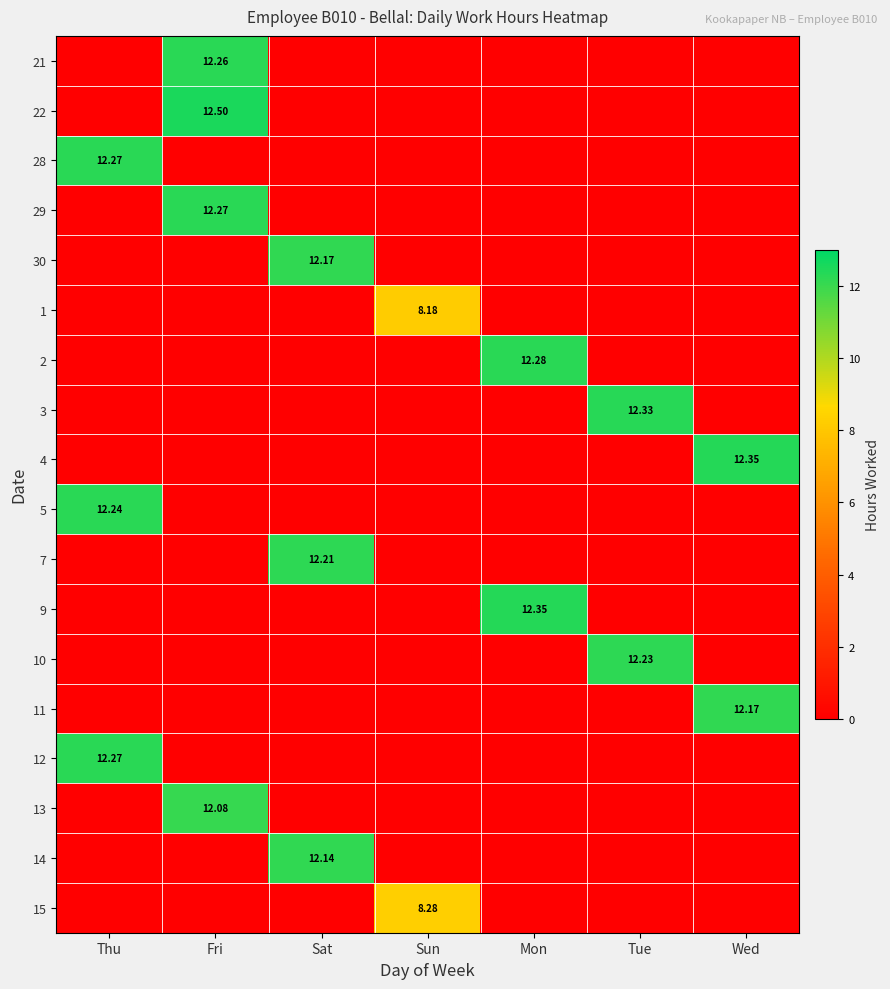

Rank the categories by 30 value from highest to lowest.

Sat, Thu, Fri, Sun, Mon, Tue, Wed